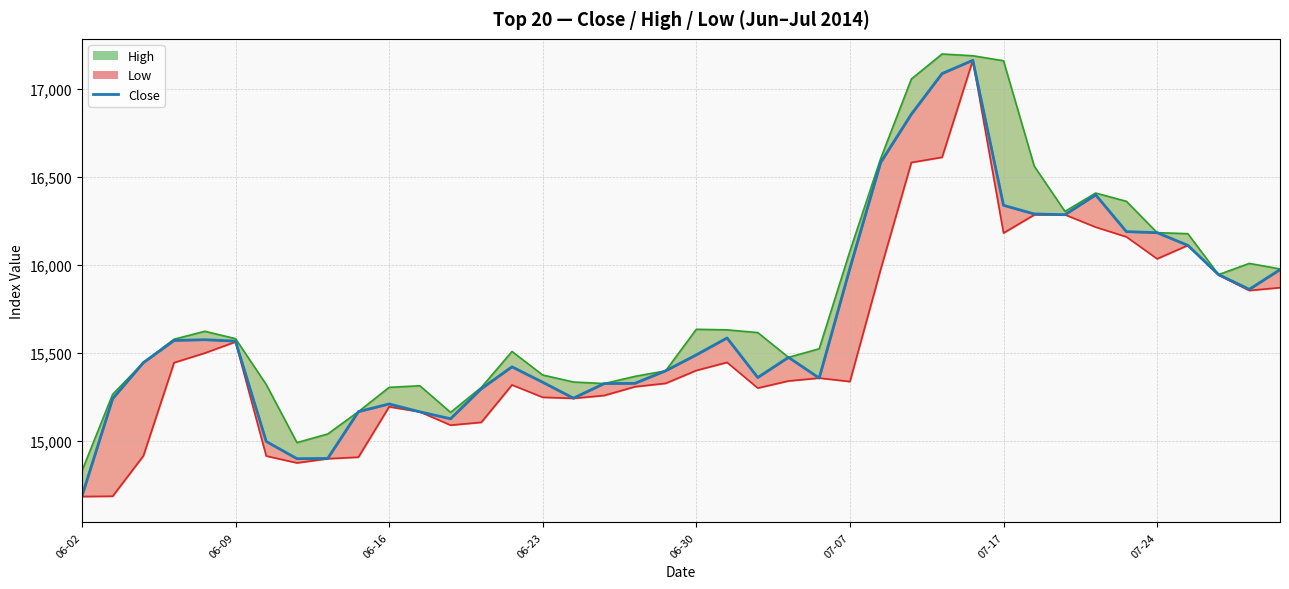

Reading left to right, extract all data points from this chart.

14686.5	15240.1	15444.9	15570.6	15574.9	15567.0	14997.2	14899.8	14901.1	15166.5	15210.4	15165.7	15126.3	15296.7	15421.0	15333.4	15243.2	15326.0	15327.3	15398.3	15488.8	15584.8	15360.4	15474.8	15357.4	15980.4	16580.6	16854.7	17085.2	17160.5	16337.6	16288.5	16284.3	16396.9	16188.2	16182.2	16110.4	15944.4	15860.7	15972.6